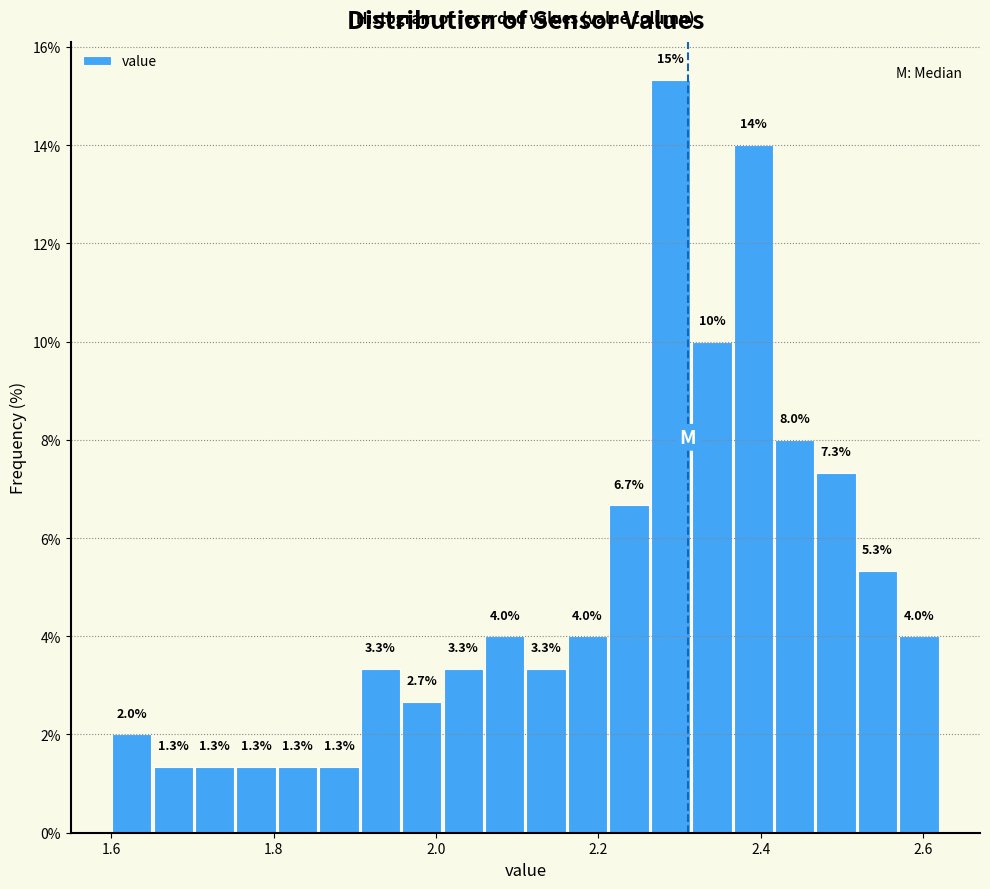

Read against the x-axis, roughly where is the centre of the tallest bar?

2.28